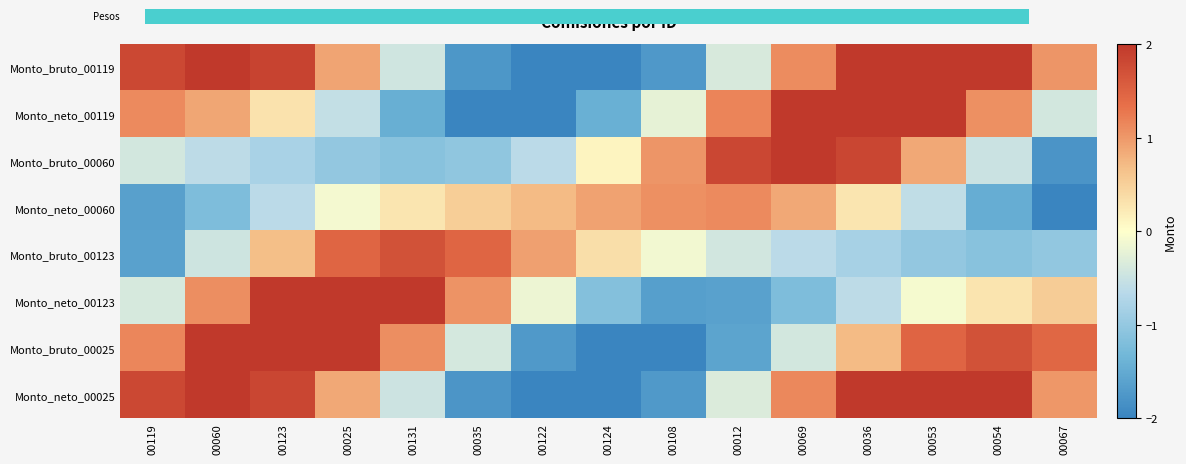

What is the spread (max minus min) of values at 00119?

3.4